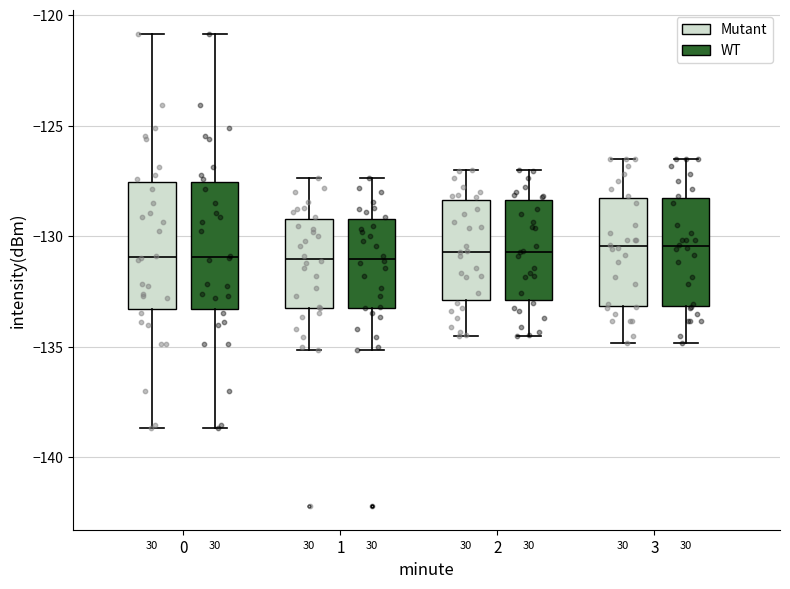

Where is the upper edge of the box for 2 (Mutant) on the y-axis? The values are not printed on the chart, so give them approximately, as read against the axis.

-128.5